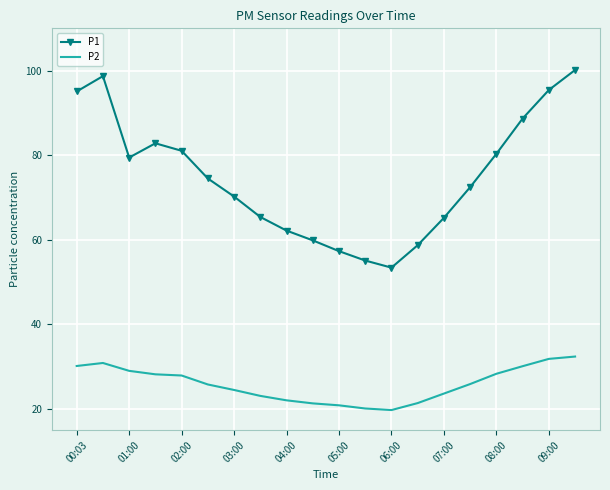

What is the highest value of the P1 series?

100.2